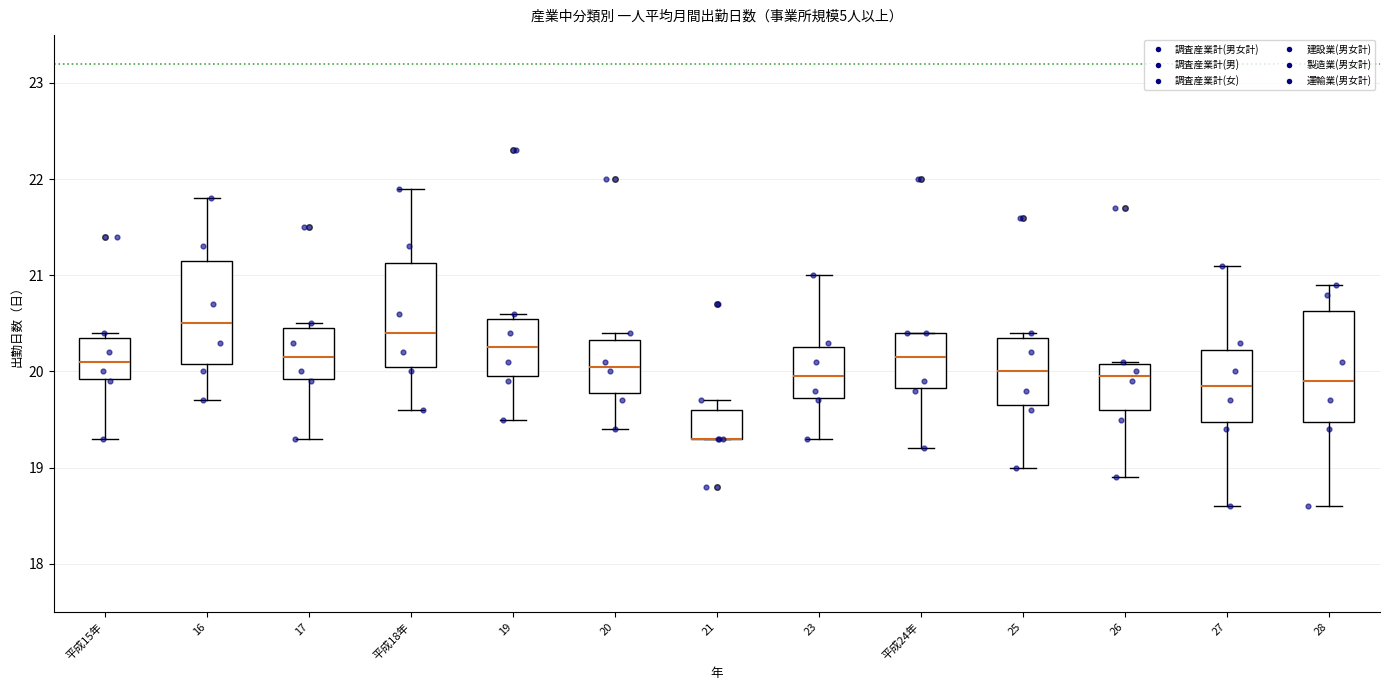

Where does the lower whisker of the box for 16 end on the y-axis? The values are not printed on the chart, so give them approximately, as read against the axis.

19.7